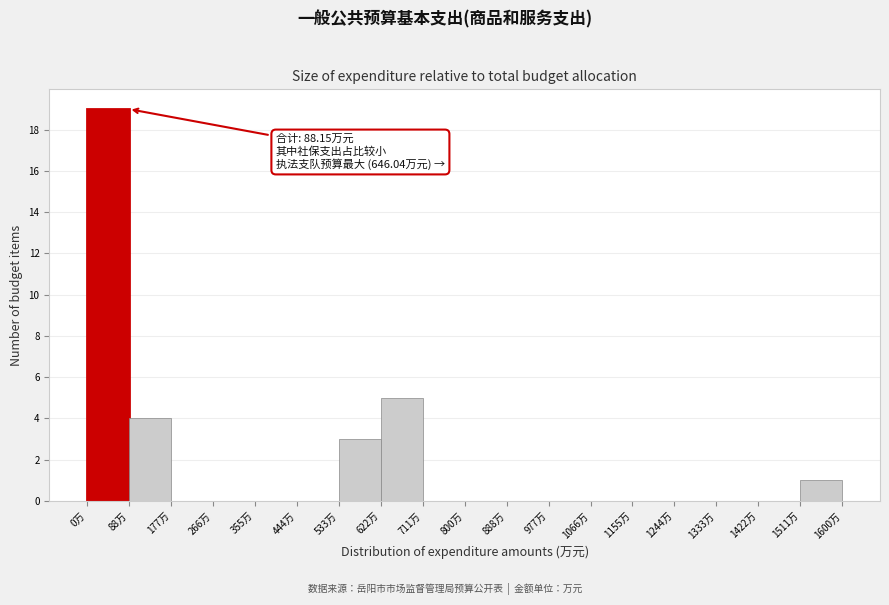

Over which range of the x-axis is the bar tallest?

0 to 90